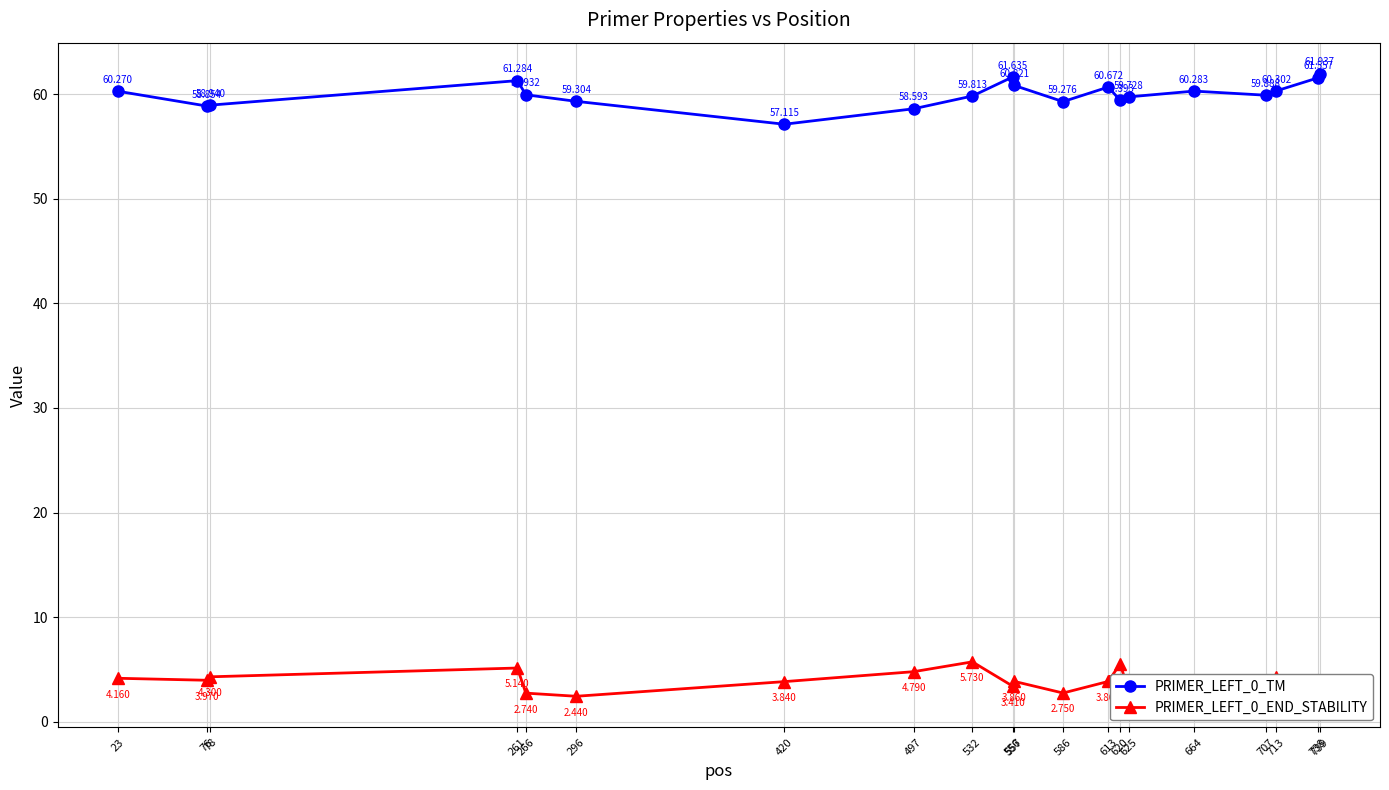

What are all the series names shown in the legend?

PRIMER_LEFT_0_TM, PRIMER_LEFT_0_END_STABILITY